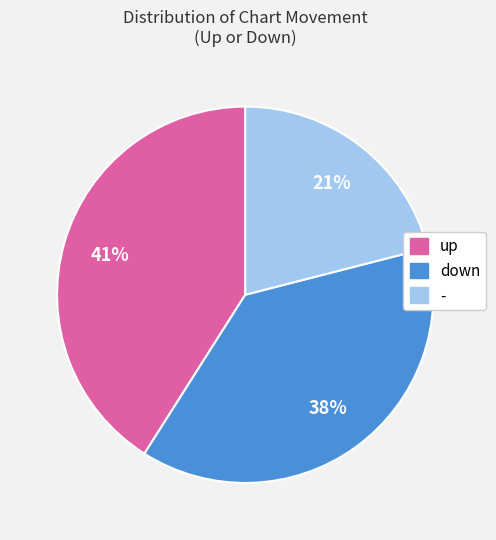

How many slices are in this pie chart?

3